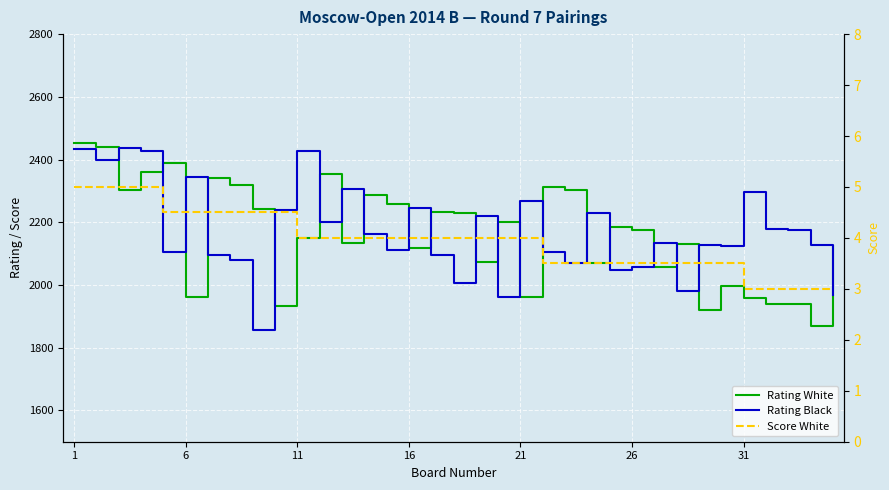

Where does the Rating Black series first go above 2133?

1